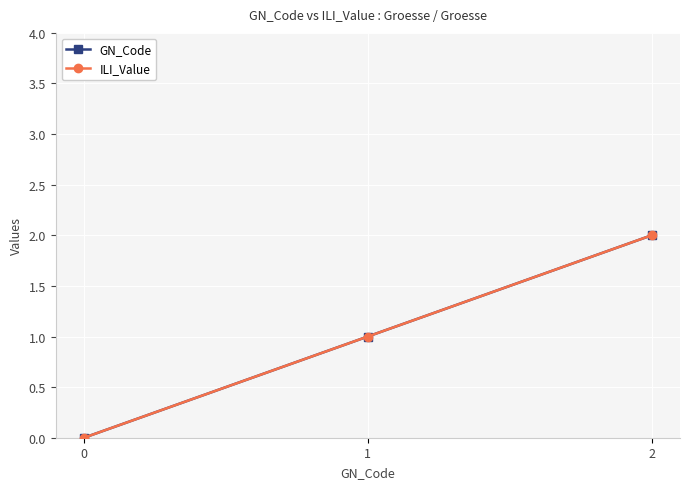

At 0, list the series in order from largest to smallest.

GN_Code, ILI_Value